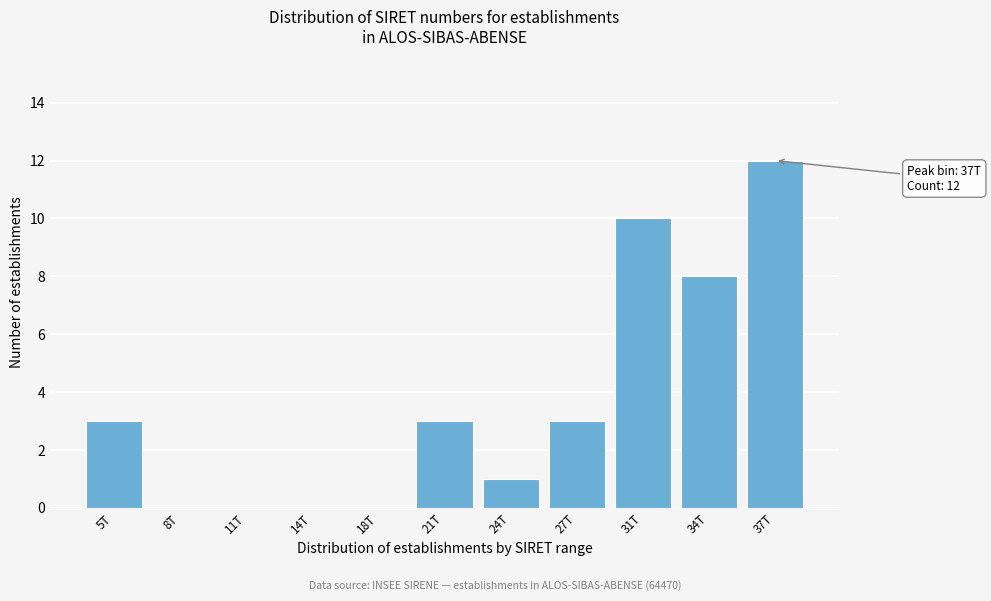

Reading right to left, list all the values displayed in this chart.

37T=12	34T=8	31T=10	27T=3	24T=1	21T=3	18T=0	14T=0	11T=0	8T=0	5T=3